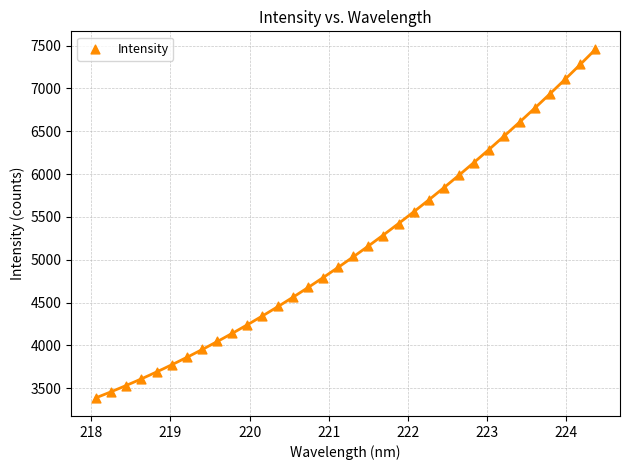

What is the range of X values (max minus min)?

6.3